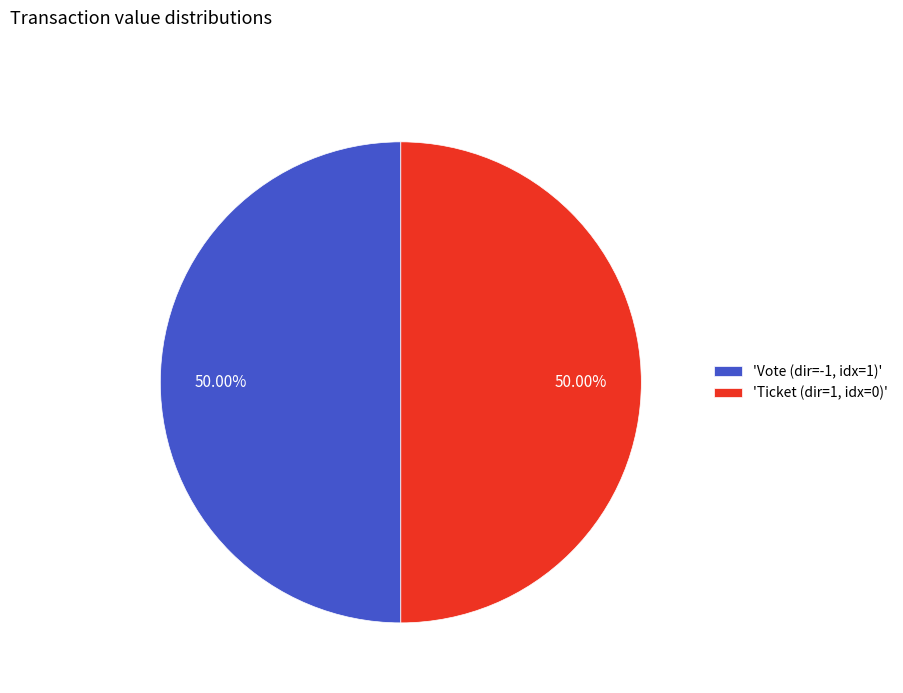

Do 'Ticket (dir=1, idx=0)' and 'Vote (dir=-1, idx=1)' together represent more than half of the pie?

Yes